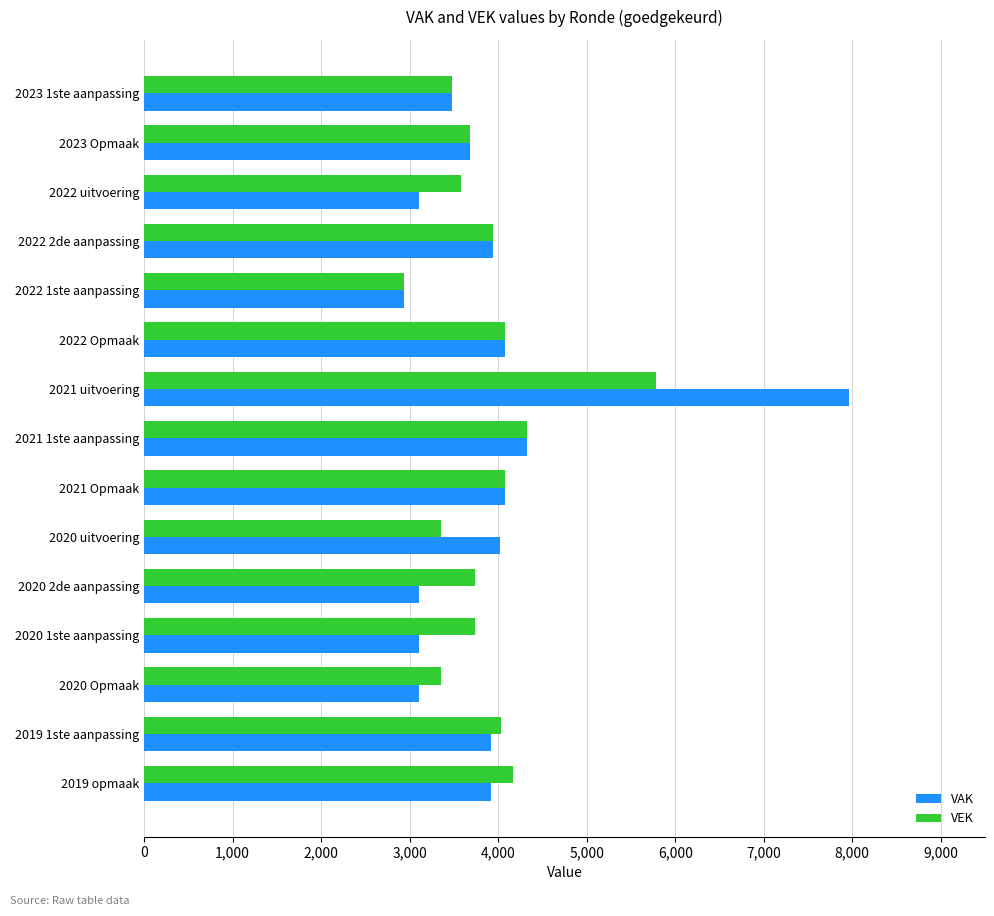

List the series in order of their peak value, highest first.

VAK, VEK